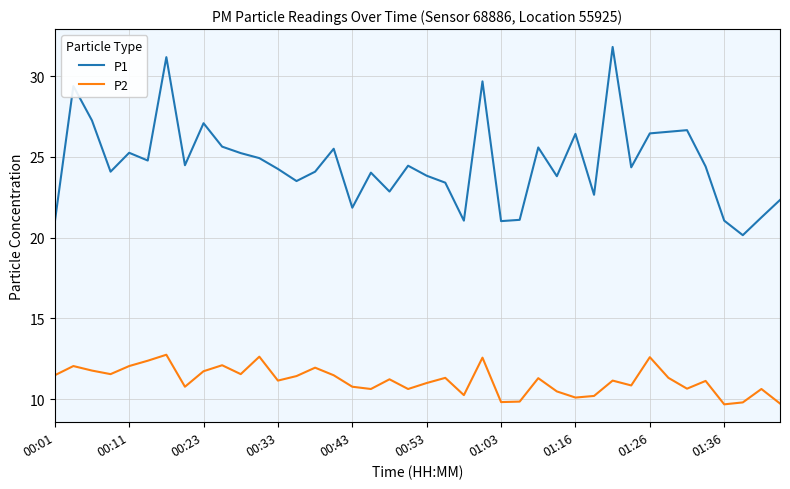

True or false: P1 and P2 cross at least once.

False